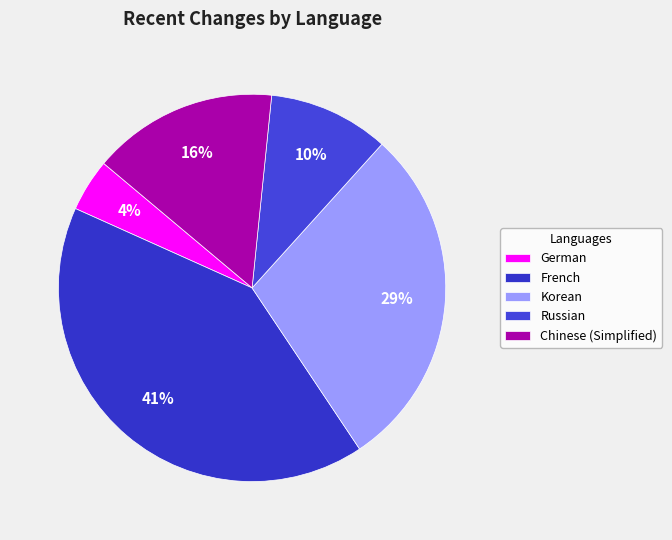

Which slice is the smallest?

German